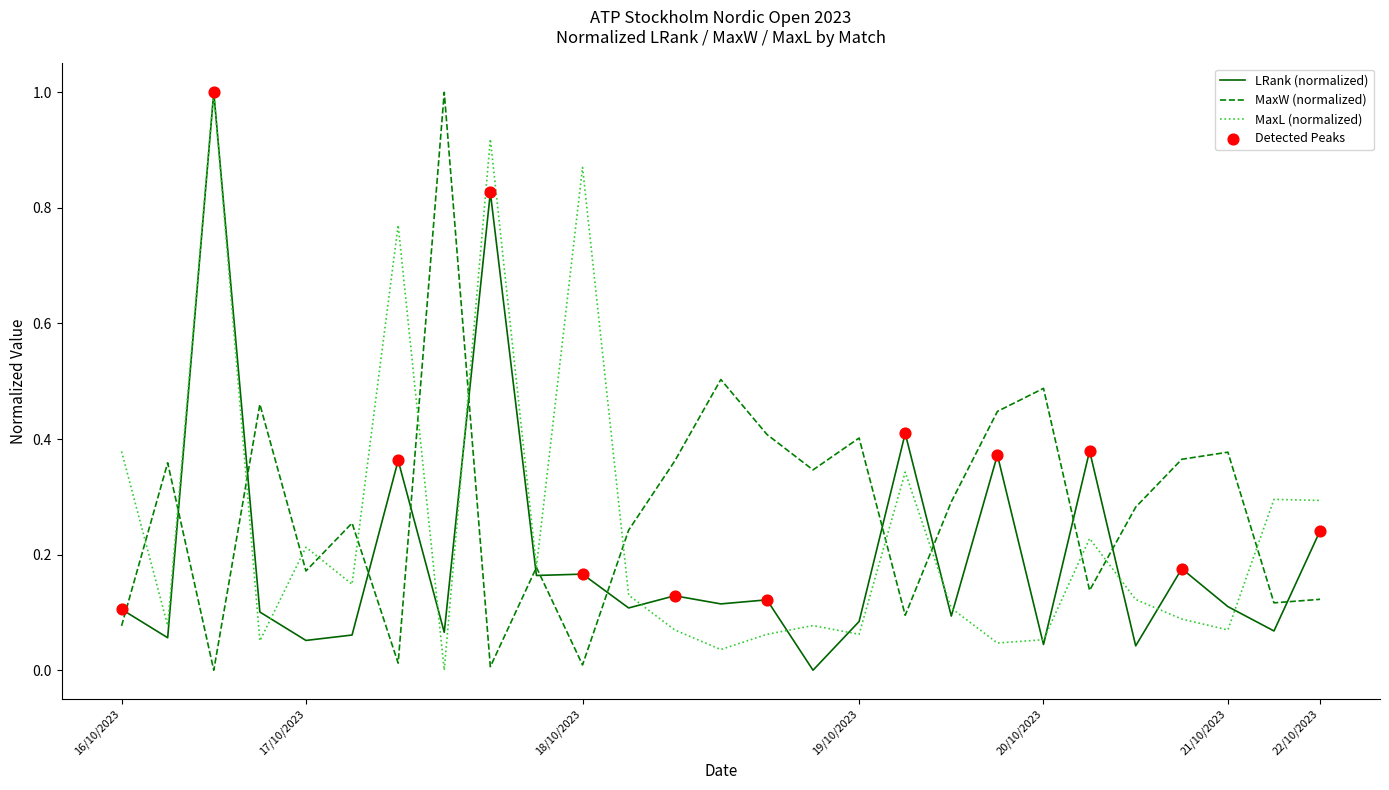

True or false: MaxW (normalized) and LRank (normalized) cross at least once.

True